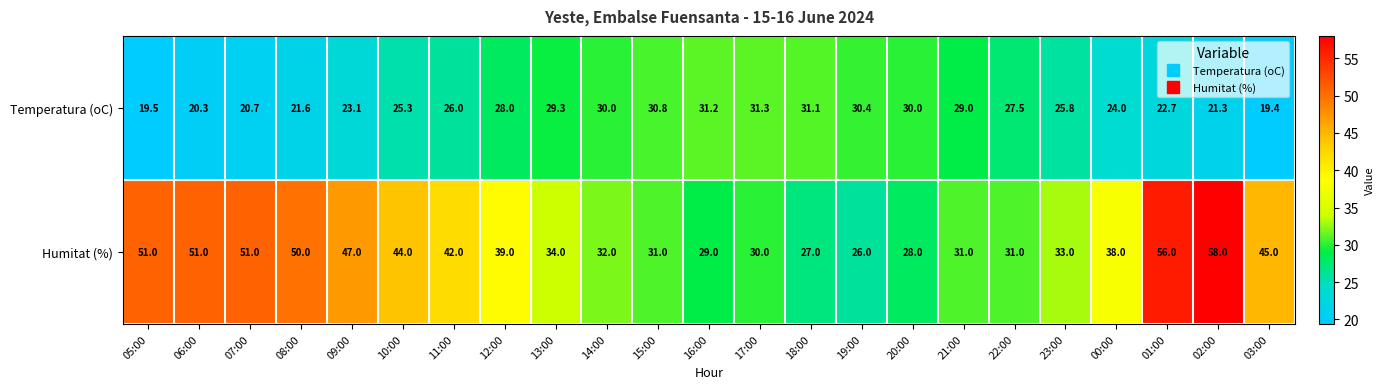

What is the sum of all Humitat (%) values?

904.0